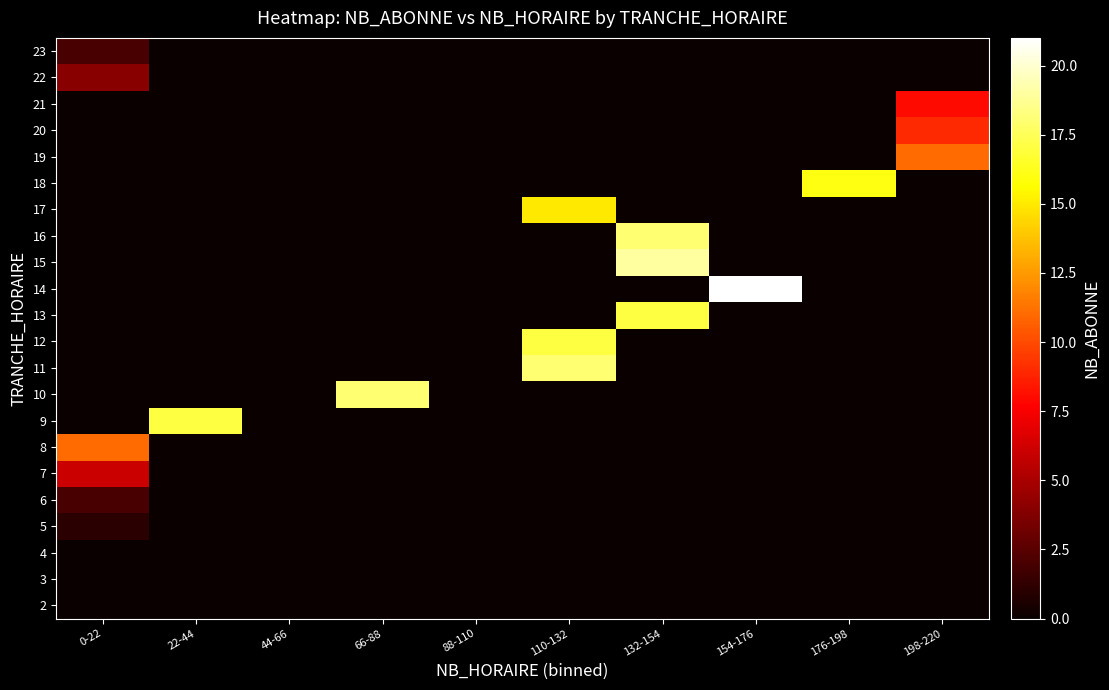

At which category is the sum across all series the highest?

132-154